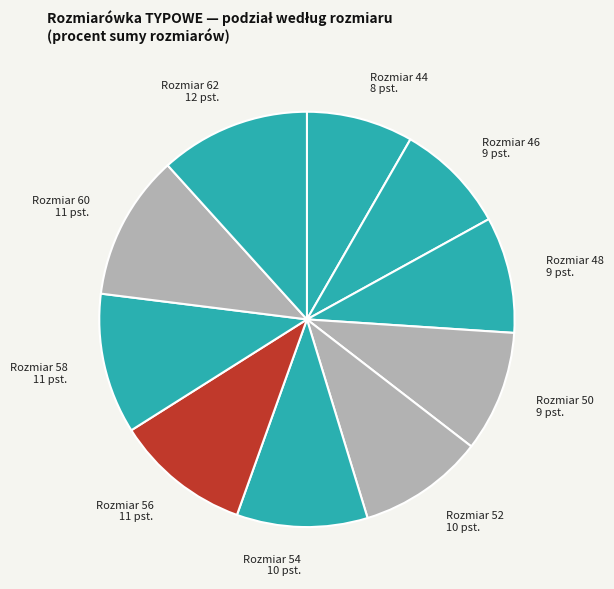

How many slices are in this pie chart?

10